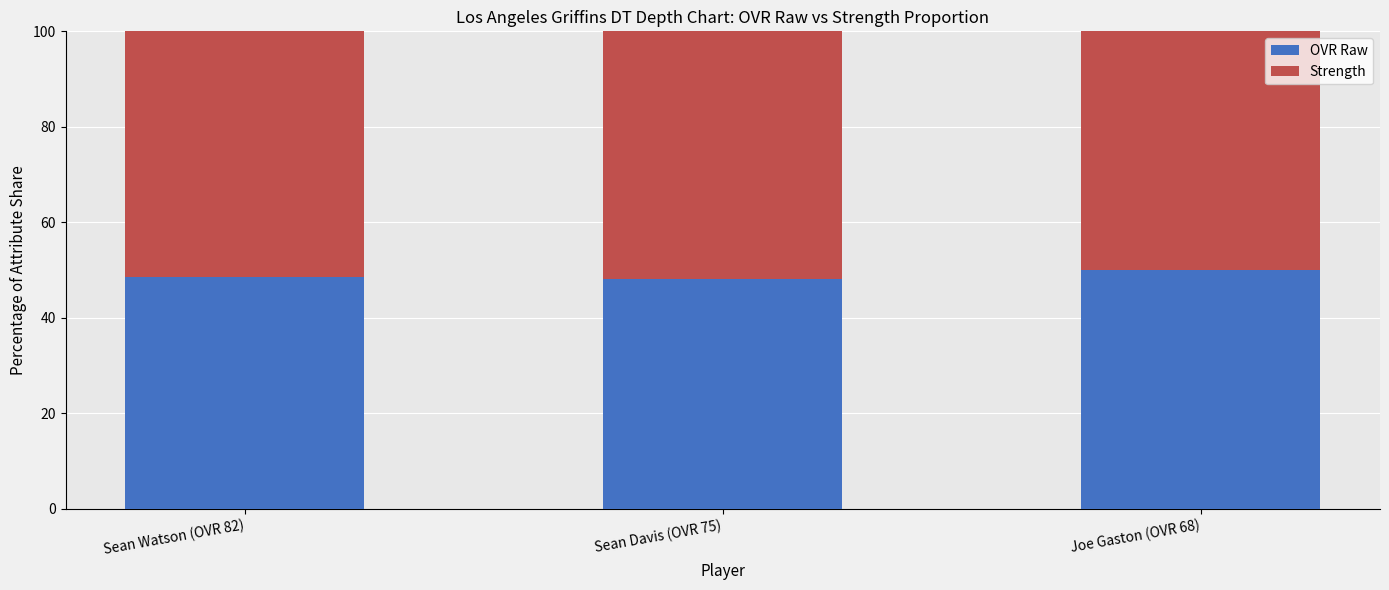

What value does the OVR Raw series have at Joe Gaston (OVR 68)?

50.0